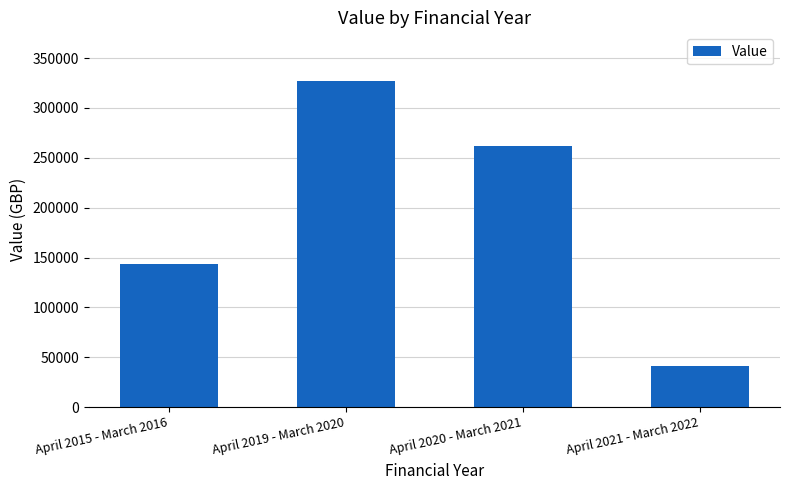

The chart shows a value of 326875.0 at April 2019 - March 2020. True or false?

True